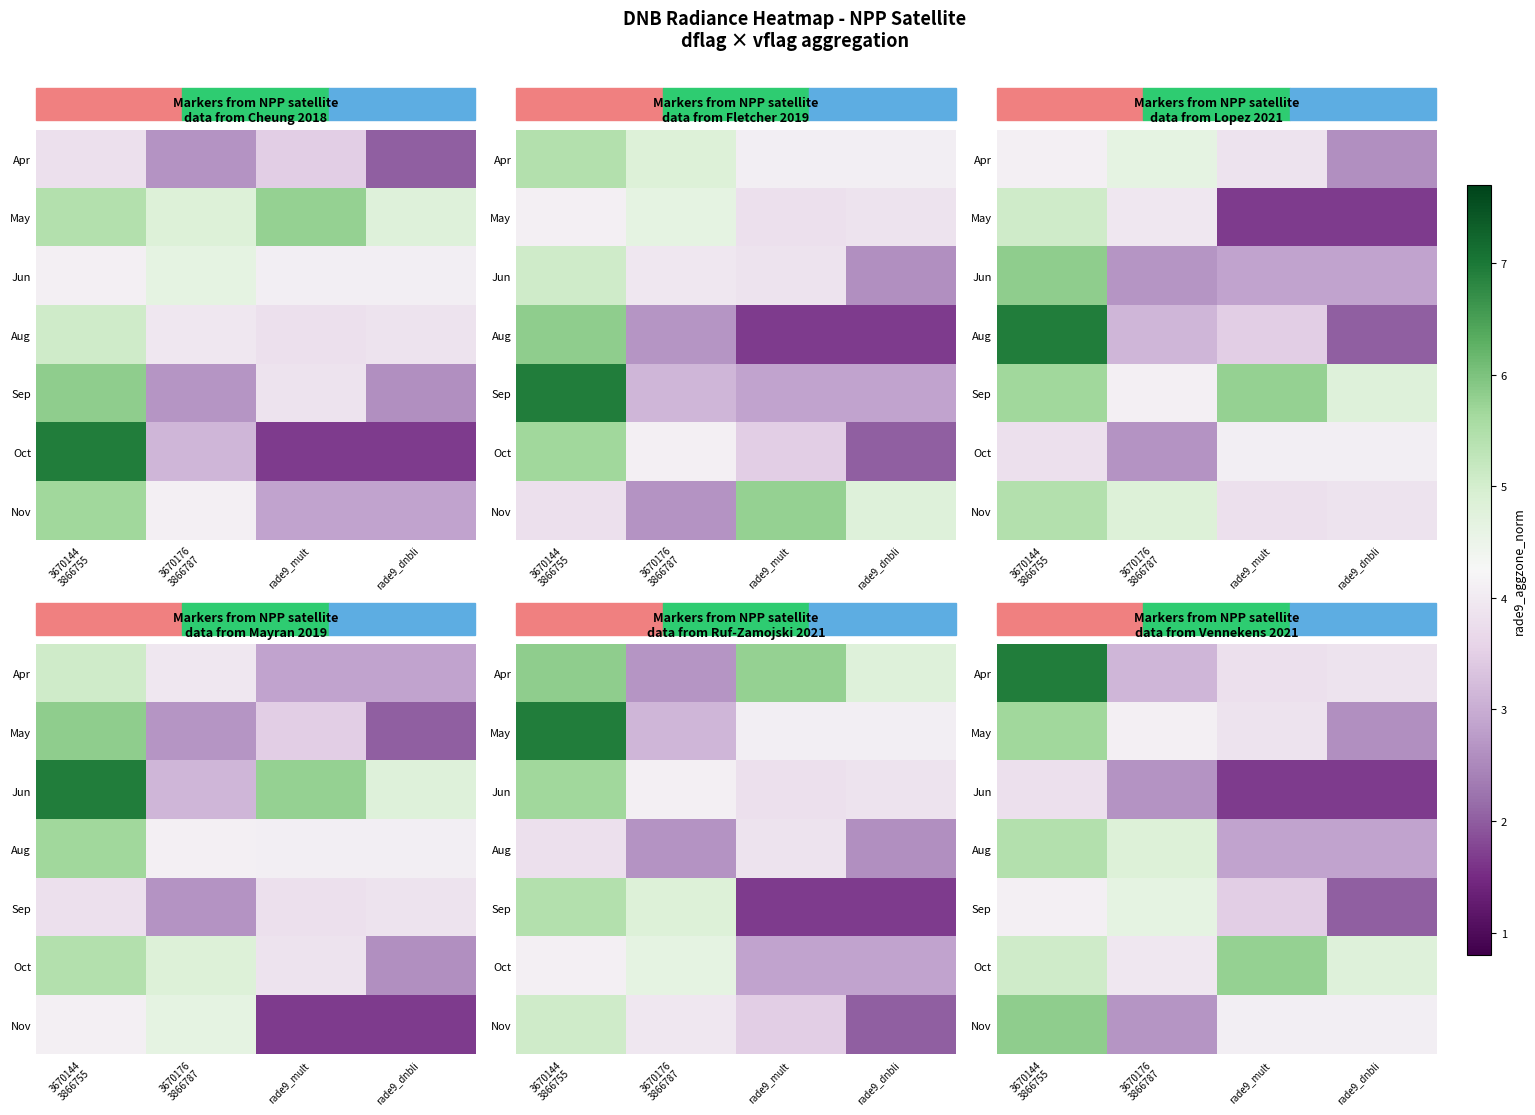

Which has a higher value, 3670176
3866787 or rade9_mult?

rade9_mult